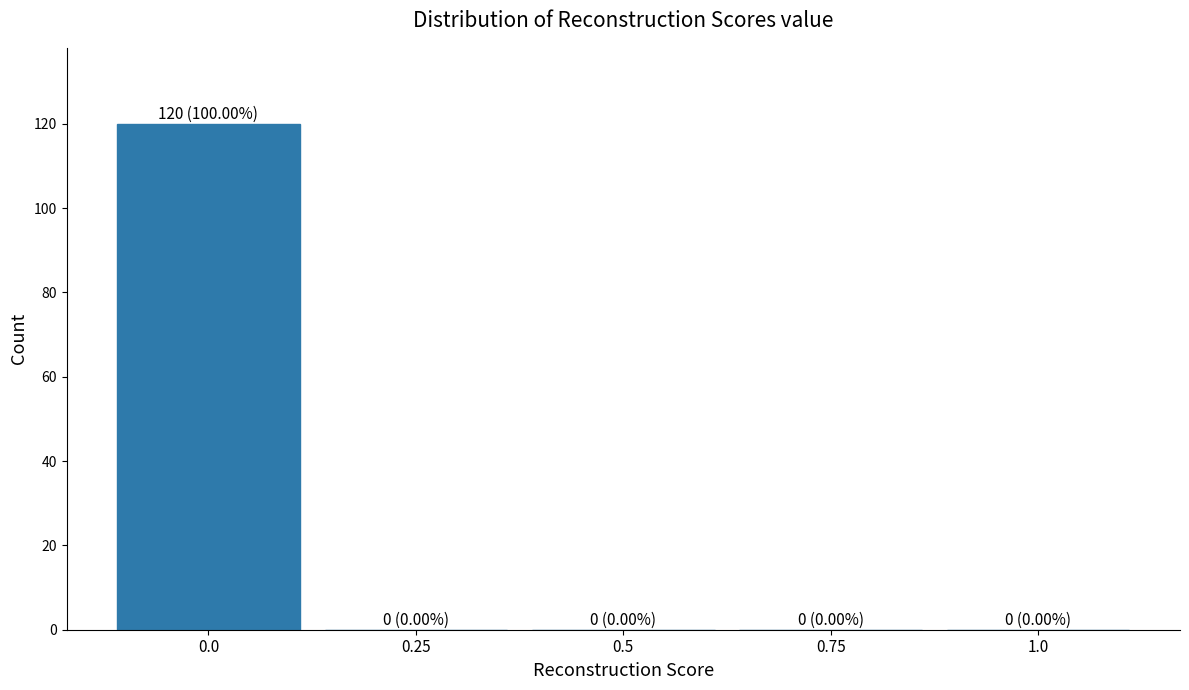

Reading left to right, what are all the values shown in this chart?

0.0=120	0.25=0	0.5=0	0.75=0	1.0=0